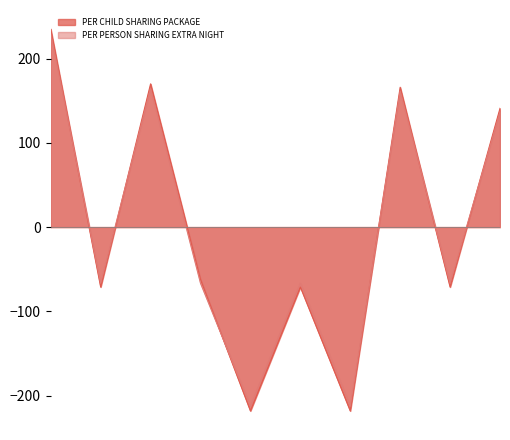

What are all the series names shown in the legend?

PER CHILD SHARING PACKAGE, PER PERSON SHARING EXTRA NIGHT